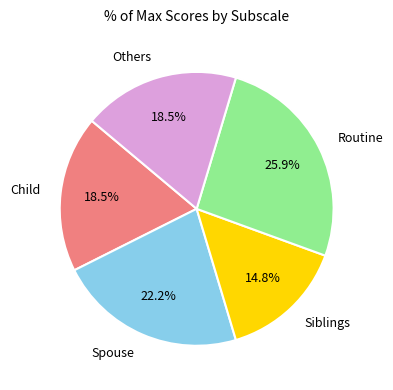

To the nearest percent, what is the average slice percentage?

20%